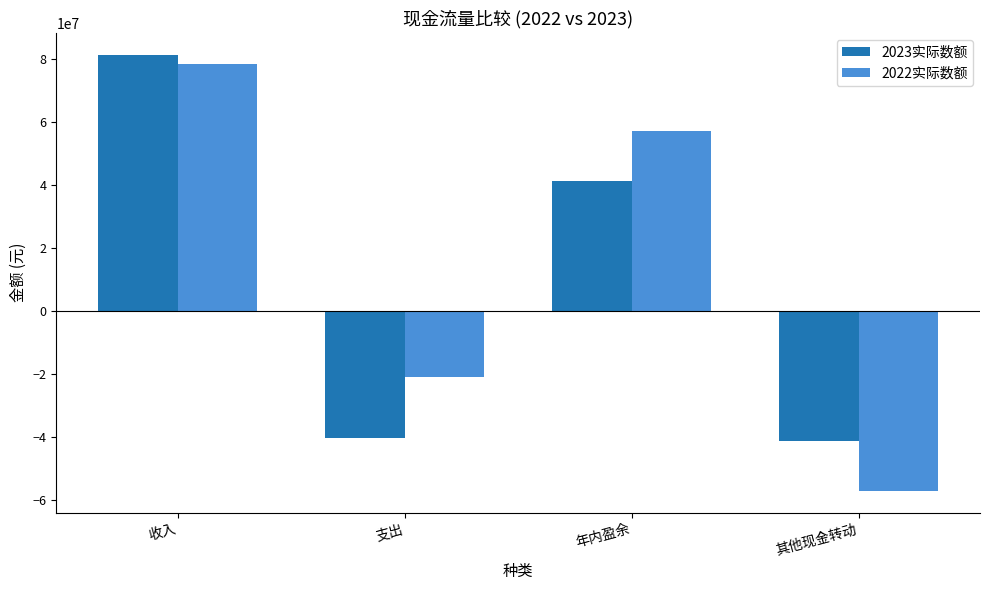

How many values in the 2022实际数额 series are below 57178185?

2